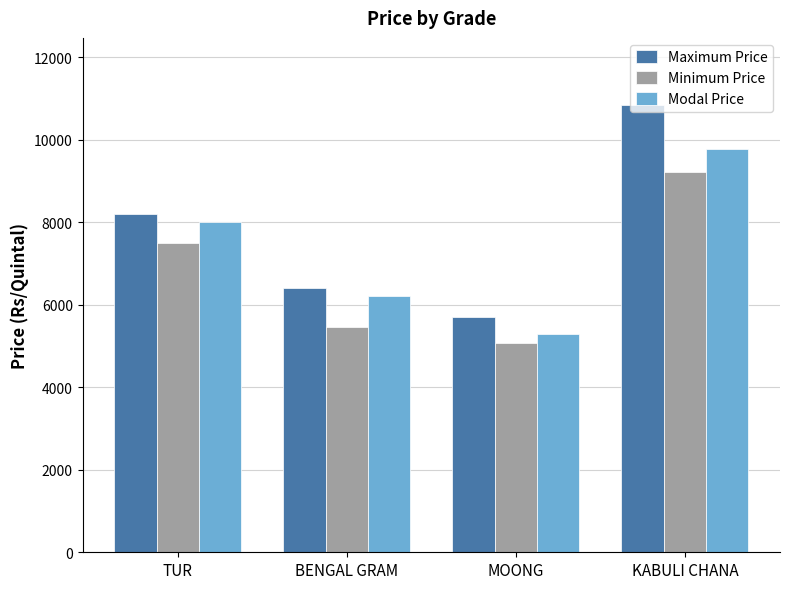

Which series changed the most between MOONG and KABULI CHANA?

Maximum Price